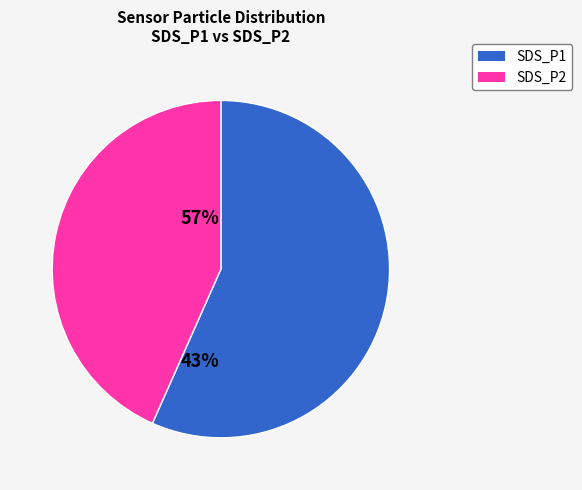

True or false: SDS_P2 accounts for 43% of the total.

True